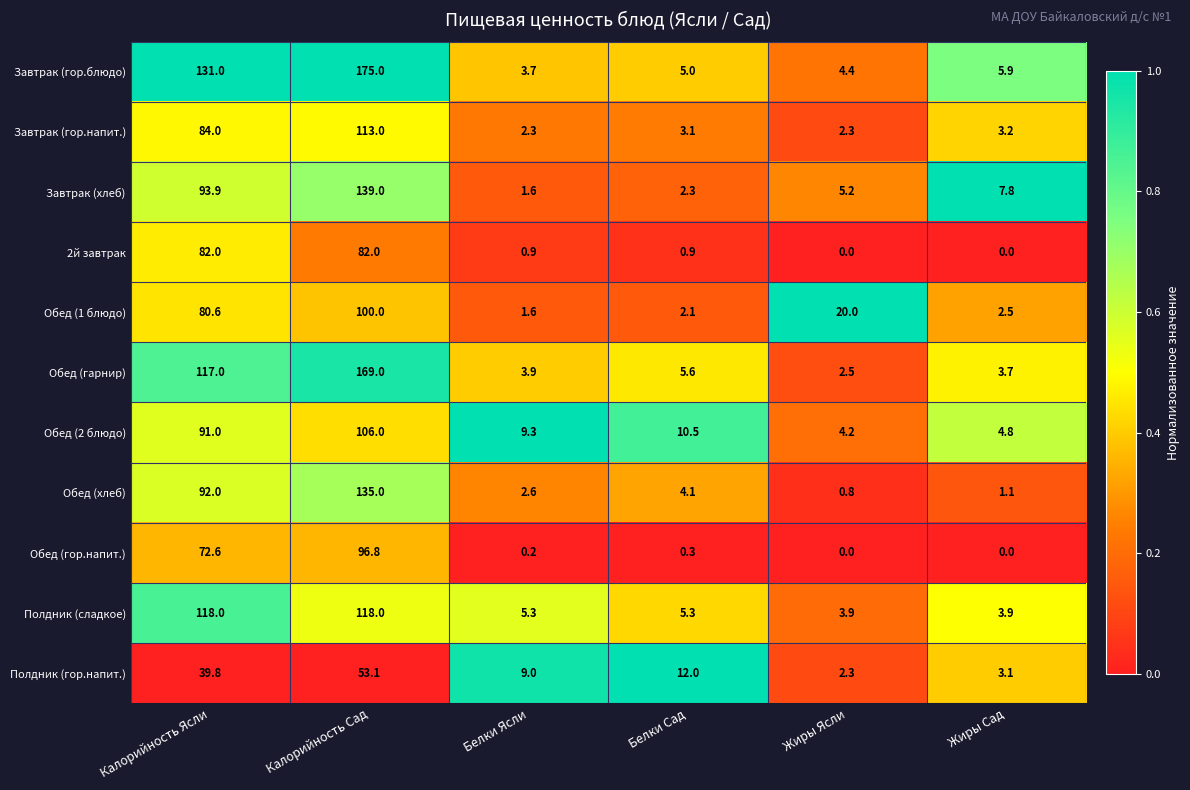

What is the difference between the highest and lowest values at Жиры Сад?

7.8